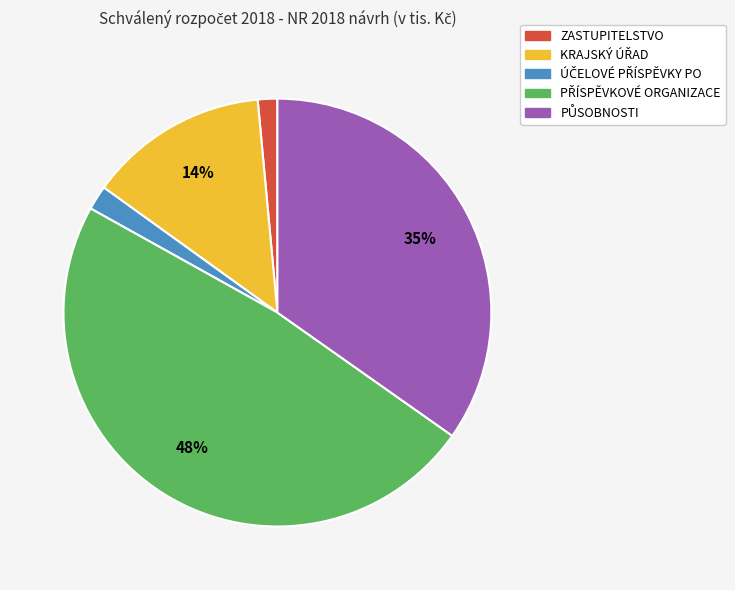

To the nearest percent, what is the average slice percentage?

20%